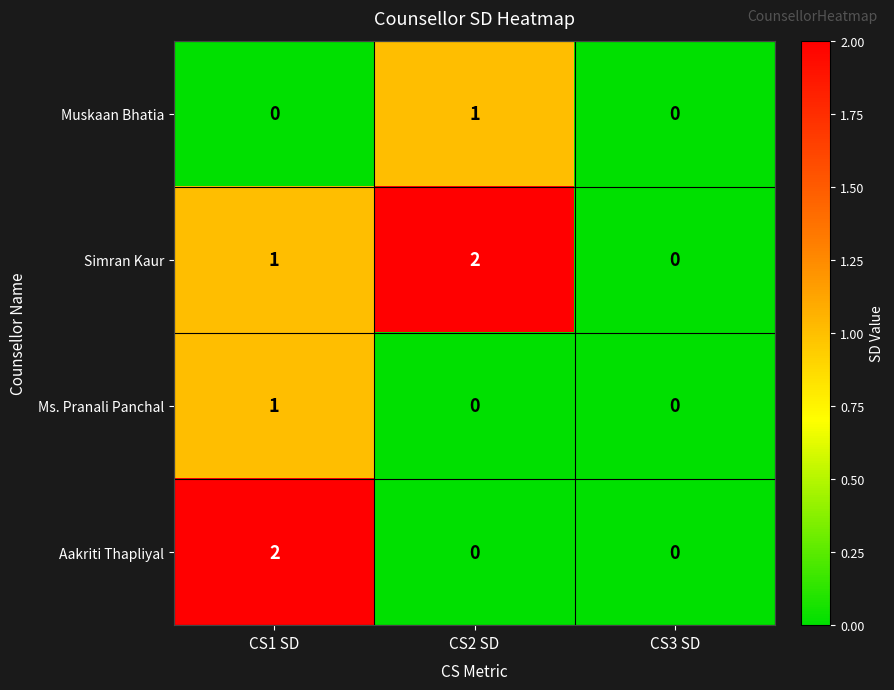

The value of Simran Kaur at CS2 SD is 2. True or false?

True